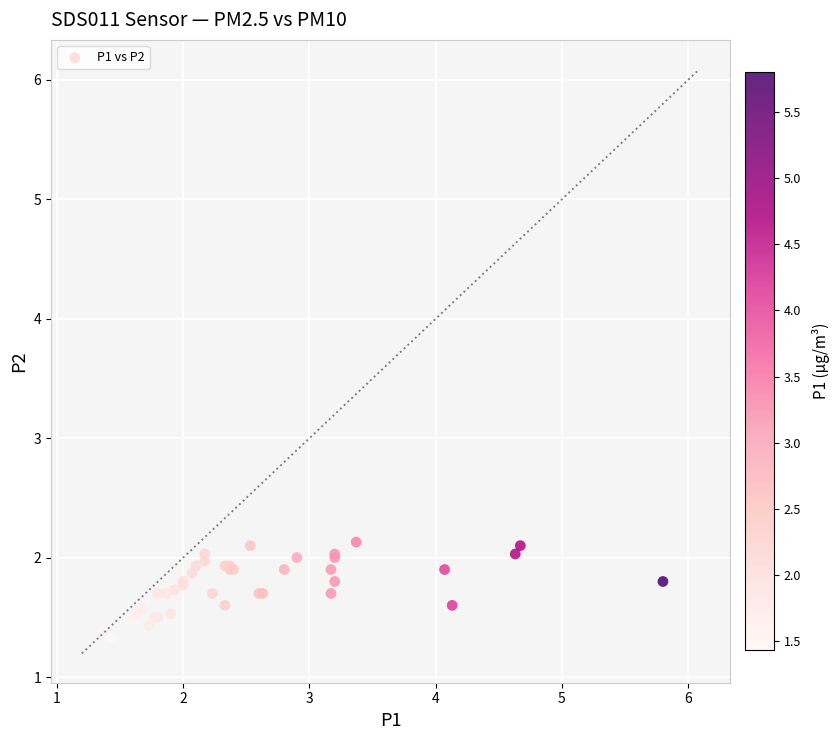

What Y value in the scatter plot is closest to 1?

1.3